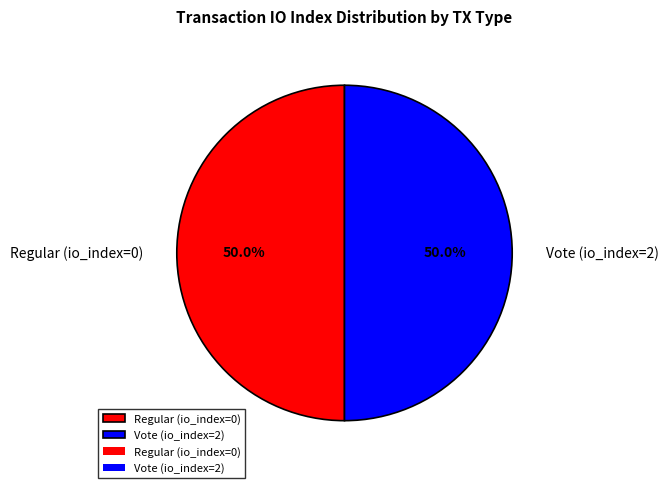

Is the sum of Regular (io_index=0) and Vote (io_index=2) greater than half?

Yes